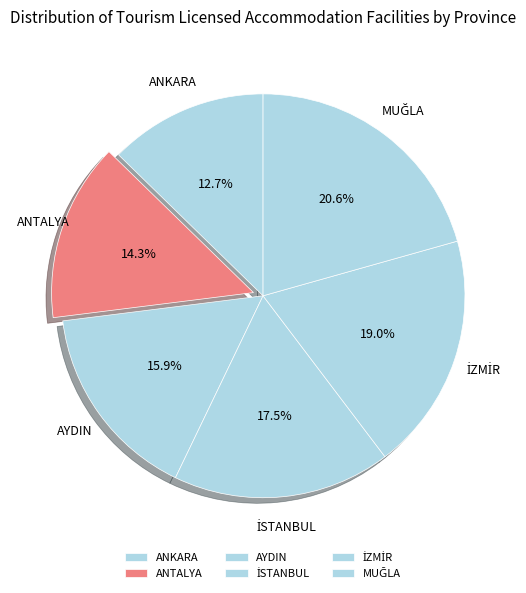

Does AYDIN represent more than half of the total?

No